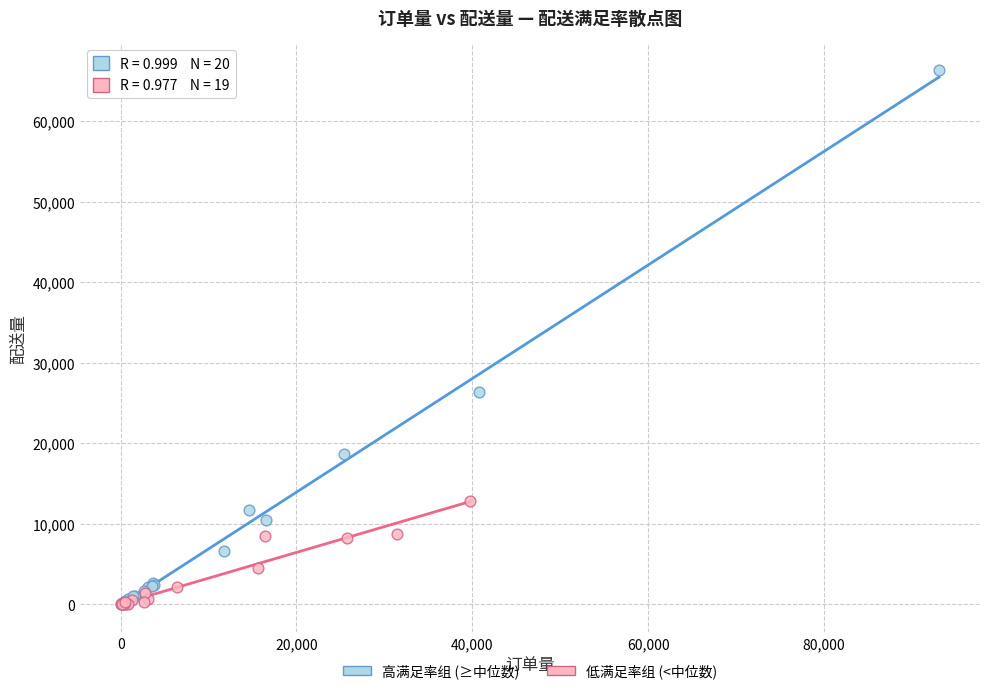

Which series reaches the maximum Y coordinate?

高满足率组 (≥中位数)